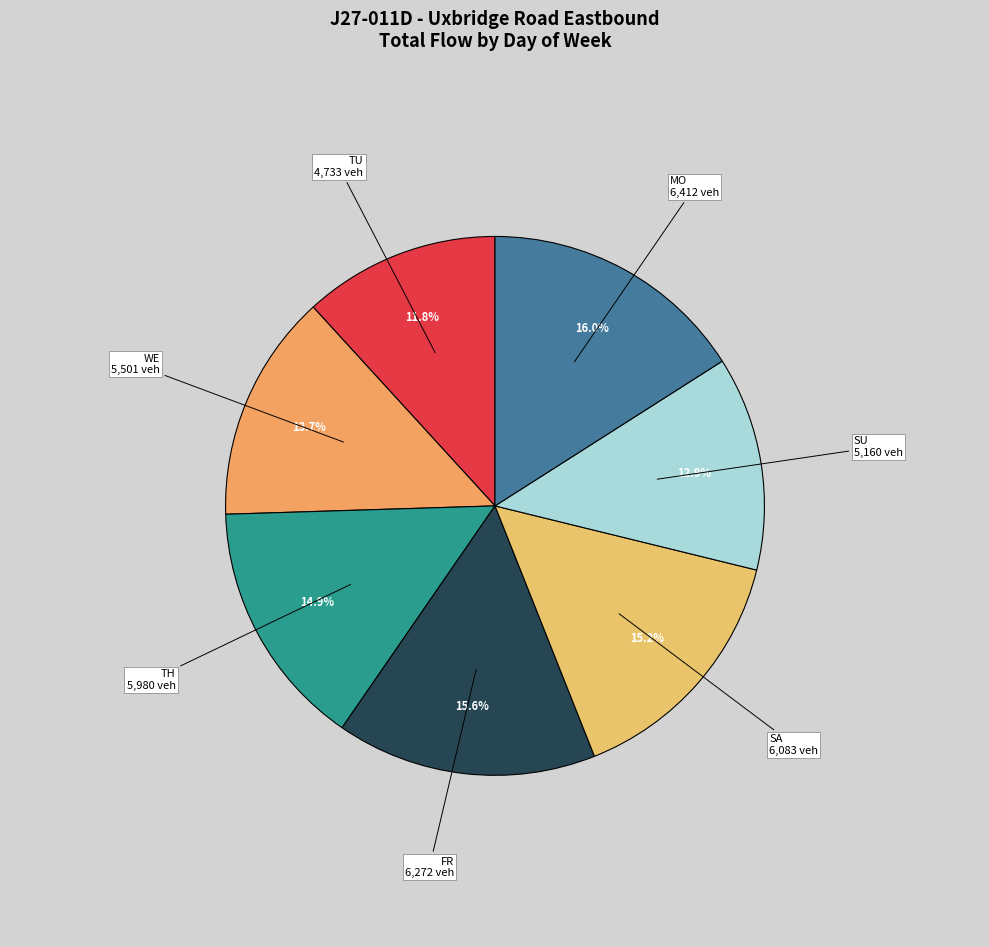

Count the number of slices in the pie.

7